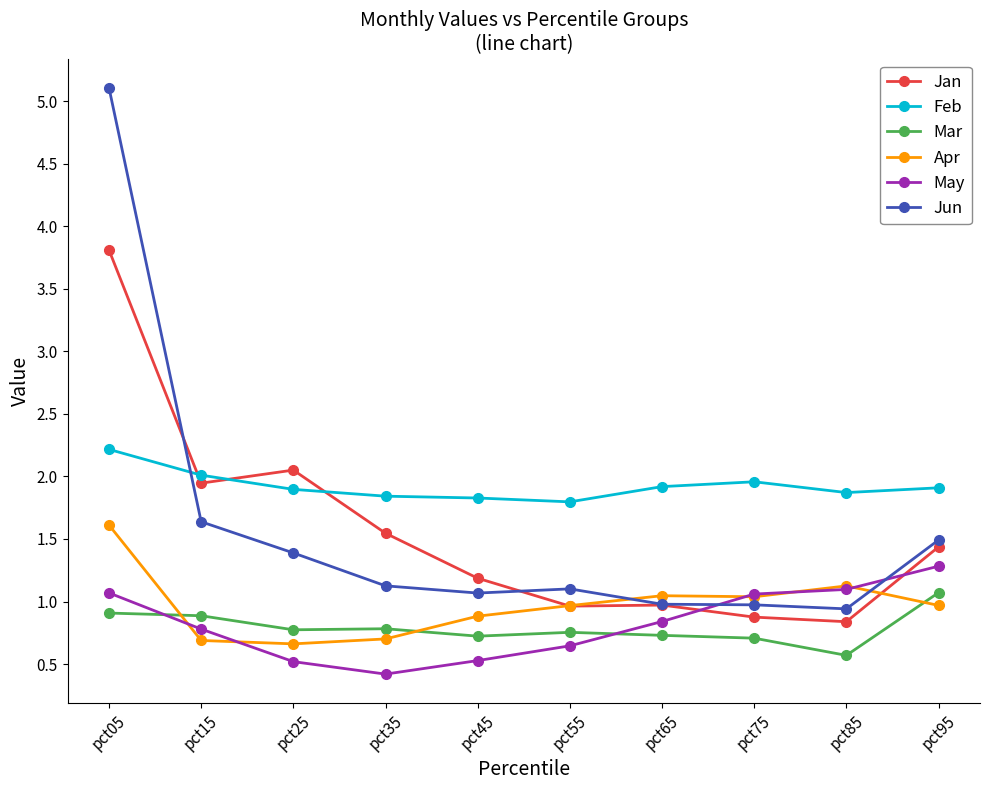

At which category does Jan reach its first local valley?

pct15